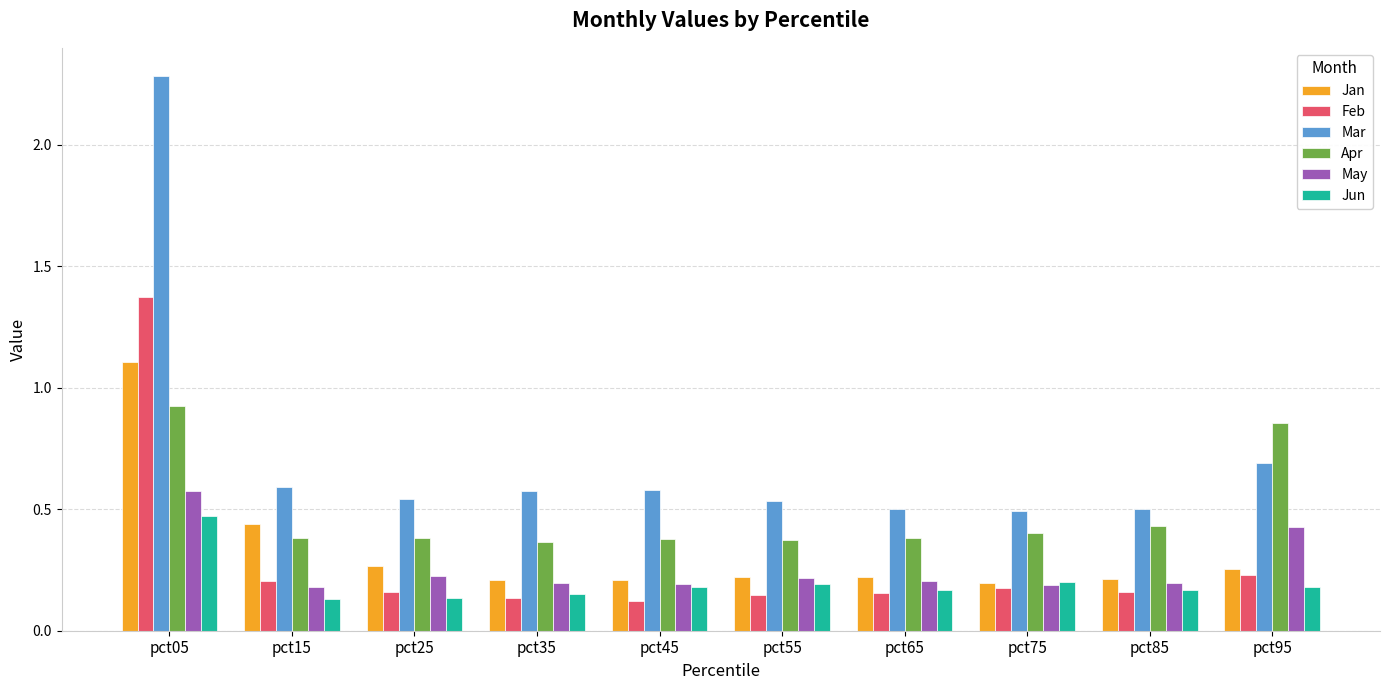

How many distinct data groups are displayed?

6